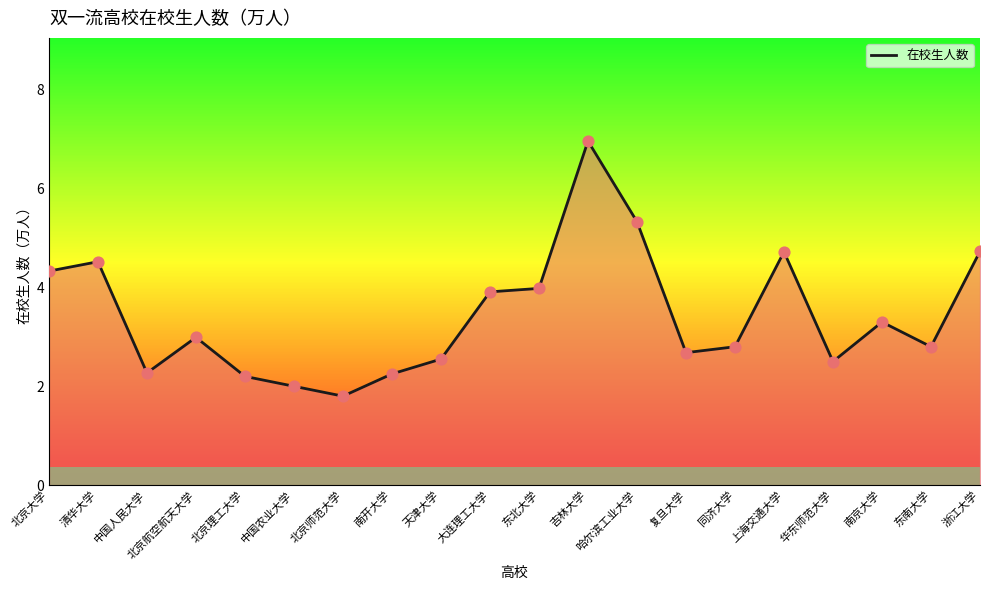

Which has a higher value, 北京大学 or 浙江大学?

浙江大学